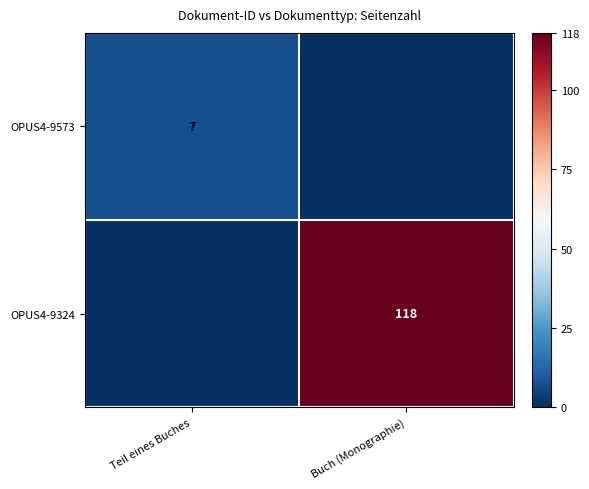

Is it true that OPUS4-9324 equals 118 at Buch (Monographie)?

True